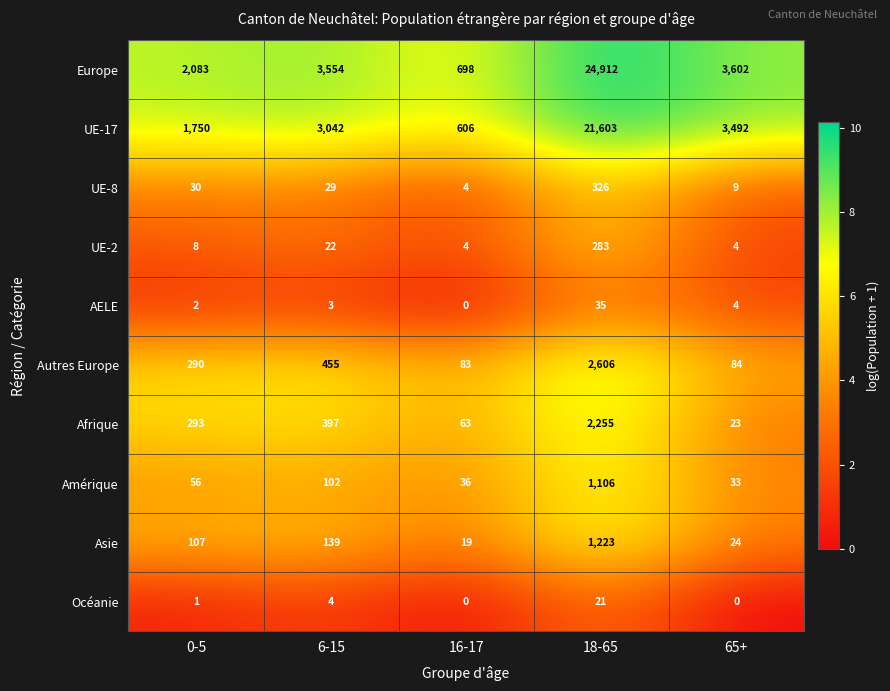

Where is UE-8 nearest to the value 165?

0-5